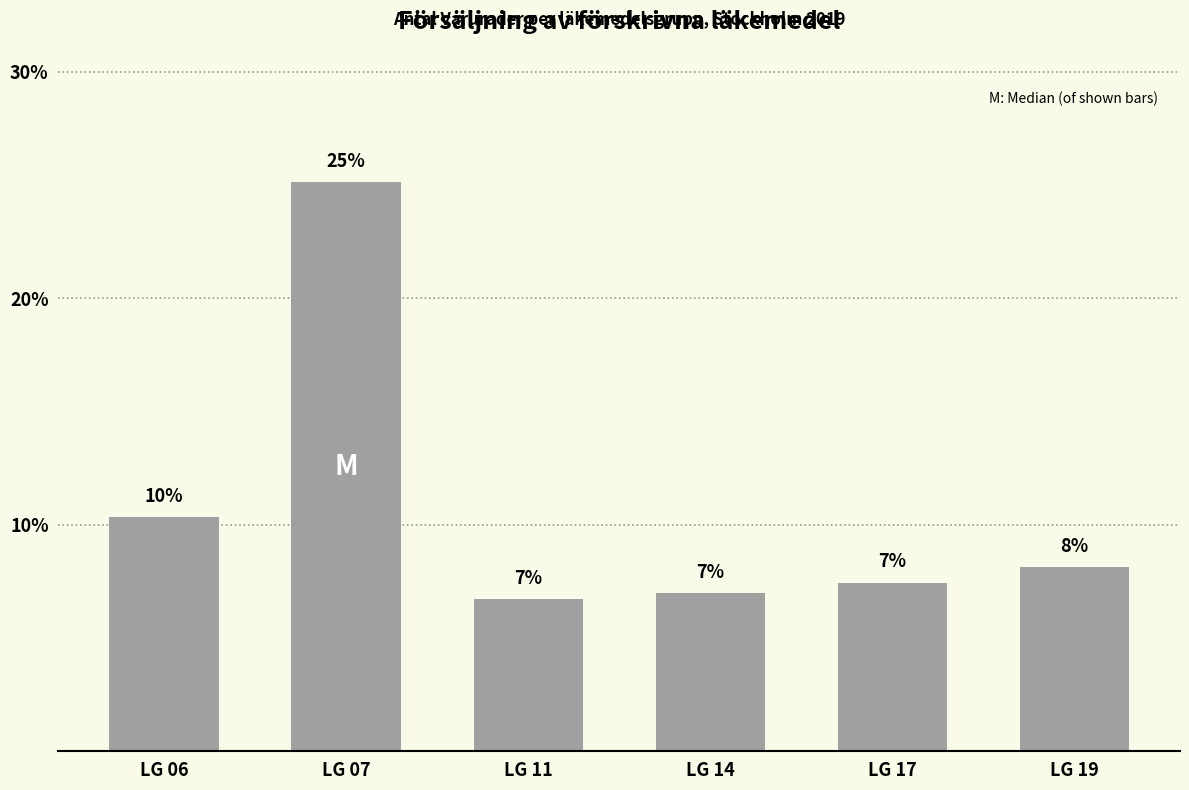

How many series are shown in this chart?

1